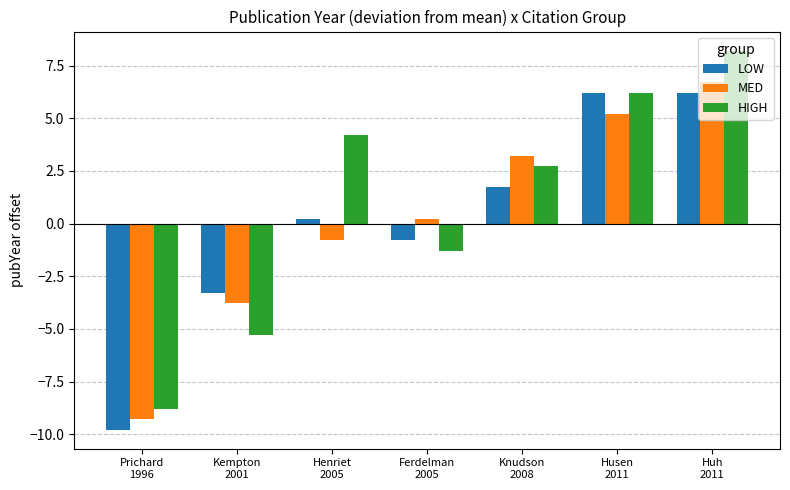

What is the sum of the LOW values at Knudson
2008 and Ferdelman
2005?

0.9